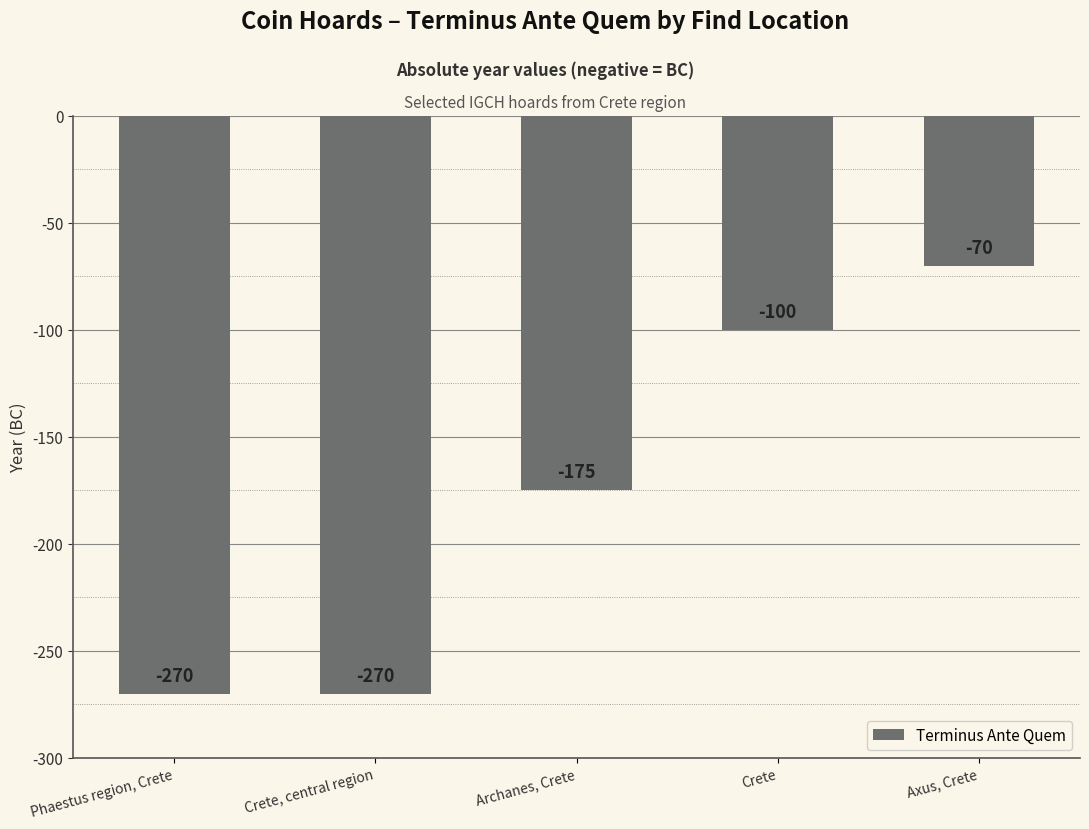

How many bars are there in total?

5